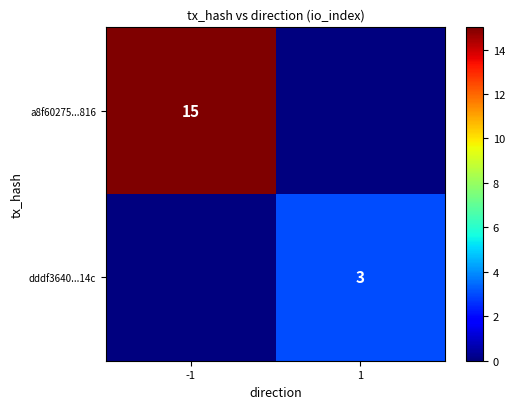

Is it true that a8f60275...816 equals 20 at -1?

False